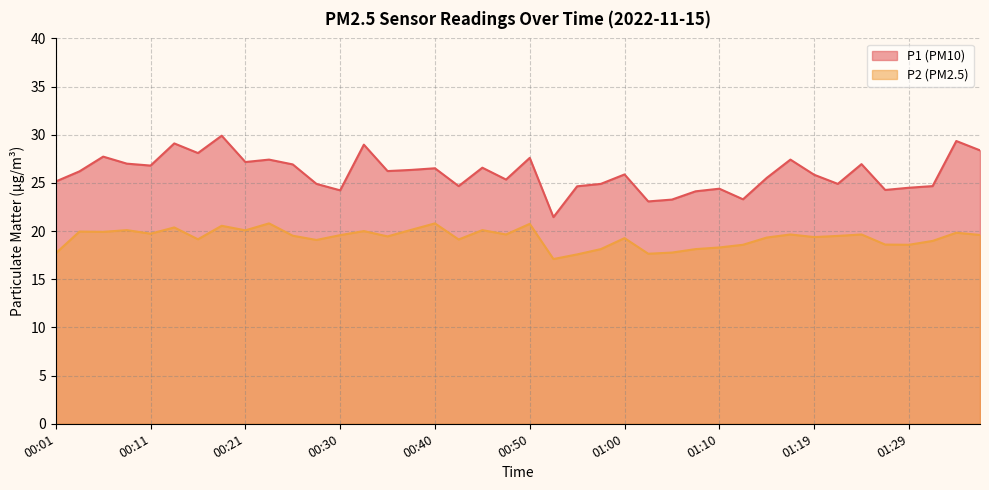

At which category is the sum across all series the highest?

00:18